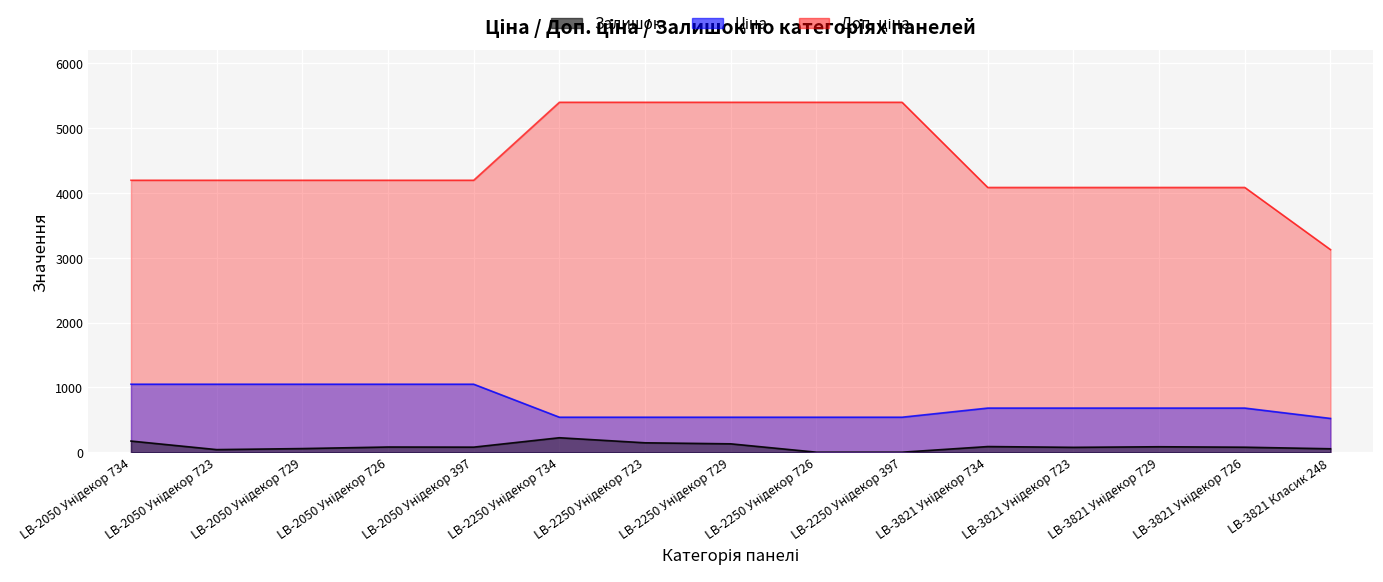

What is the greatest value displayed?

5395.7